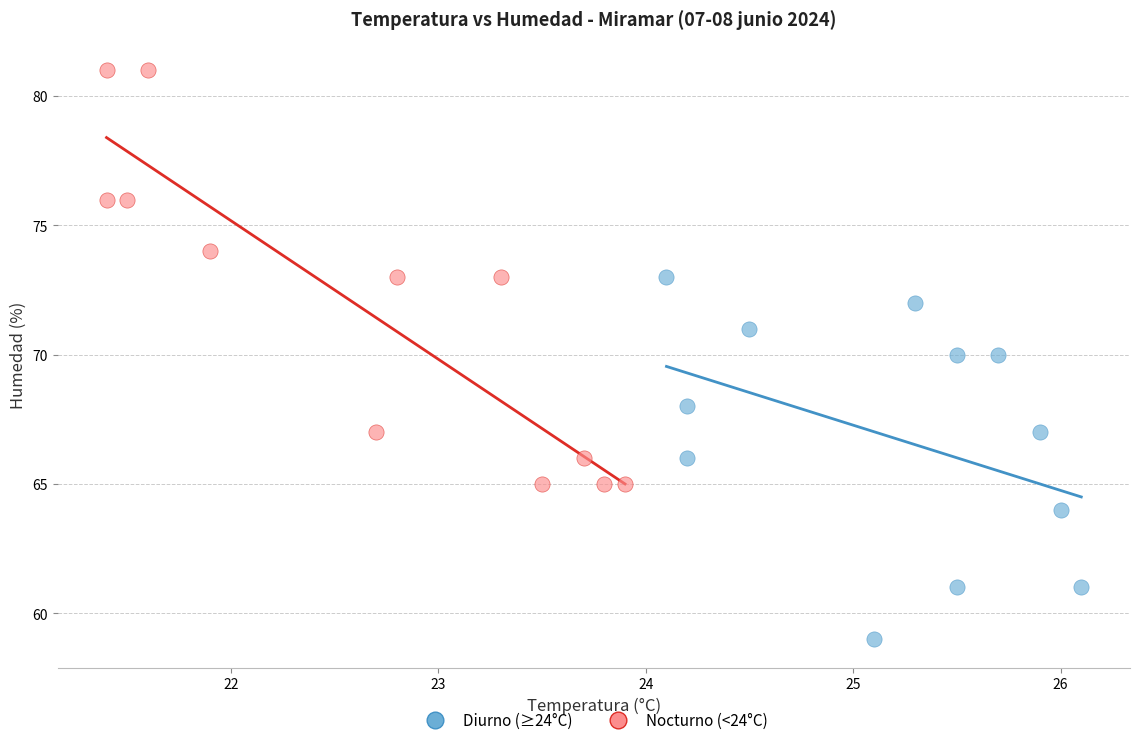

Which series reaches the minimum Y coordinate?

Diurno (≥24°C)